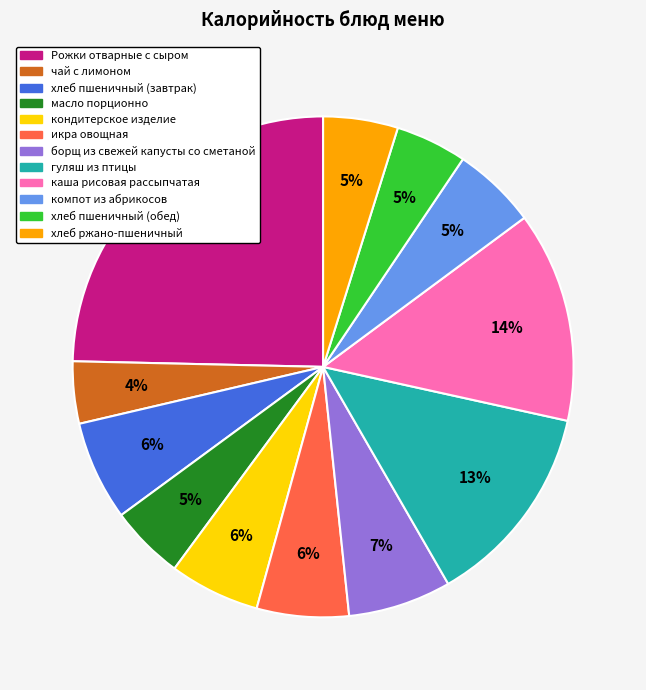

To the nearest percent, what is the average slice percentage?

8%